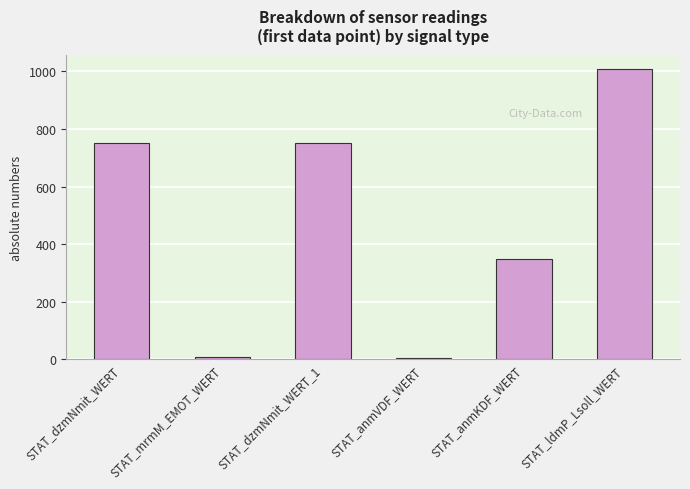

What position from the left is STAT_anmKDF_WERT?

5